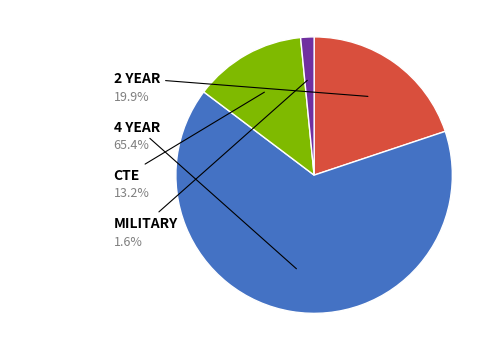

Does any single category account for the majority?

Yes